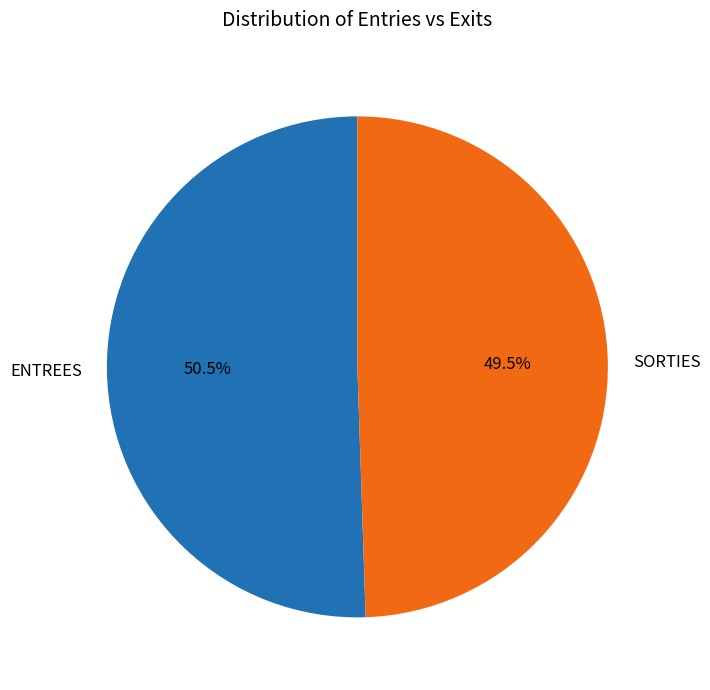

Rank the categories by value from highest to lowest.

ENTREES, SORTIES